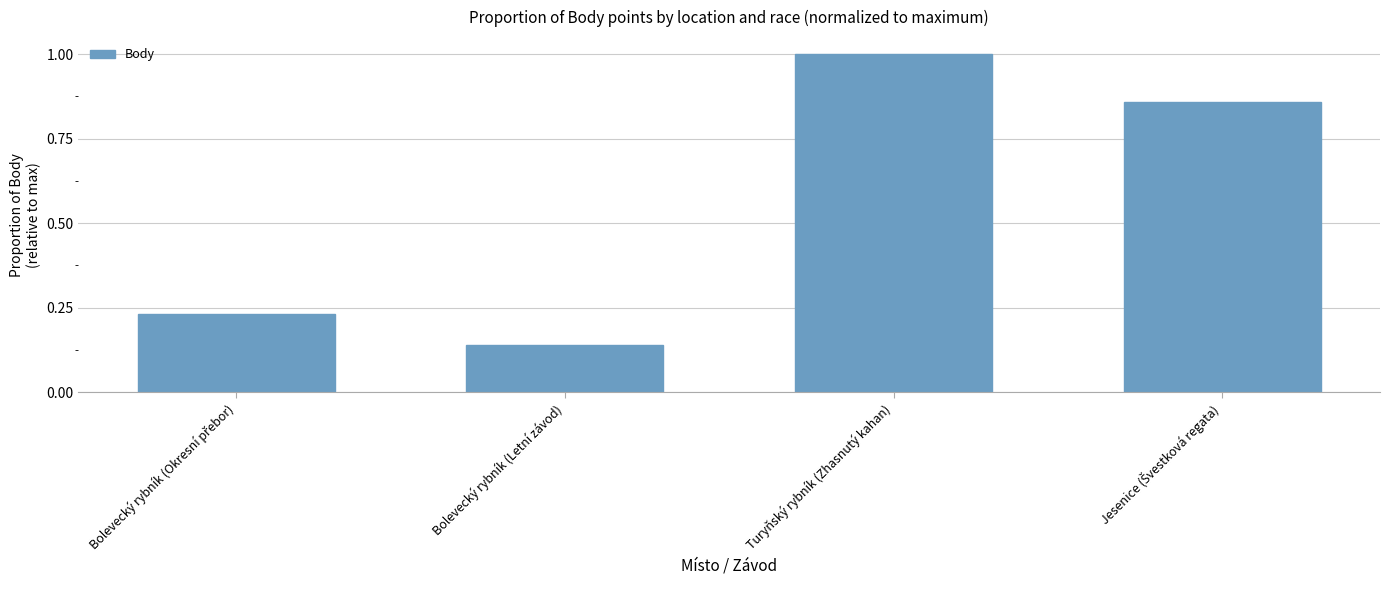

Count the number of data series in this chart.

1